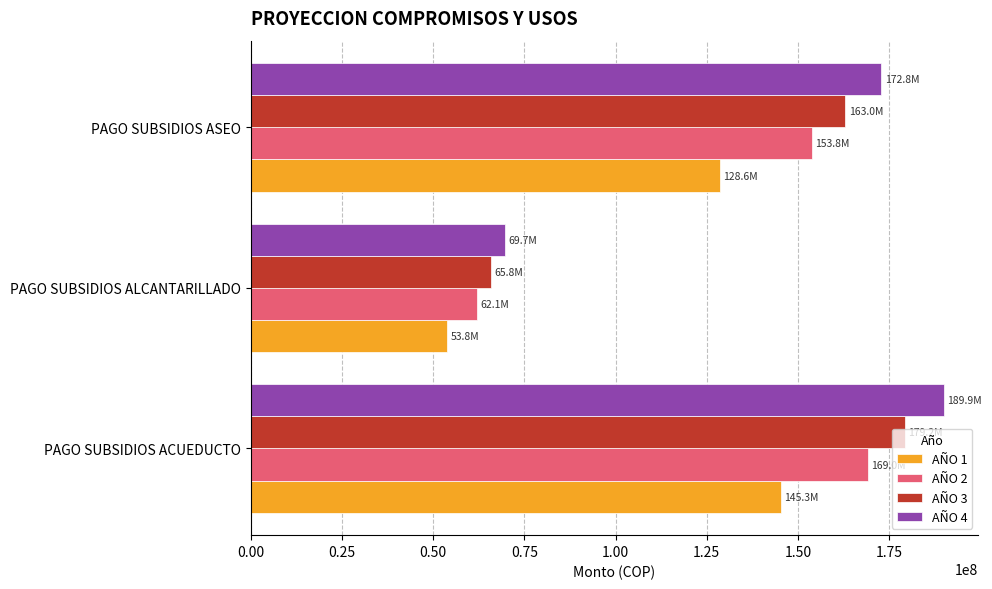

What is the difference between the maximum and minimum values in the AÑO 1 series?

91511817